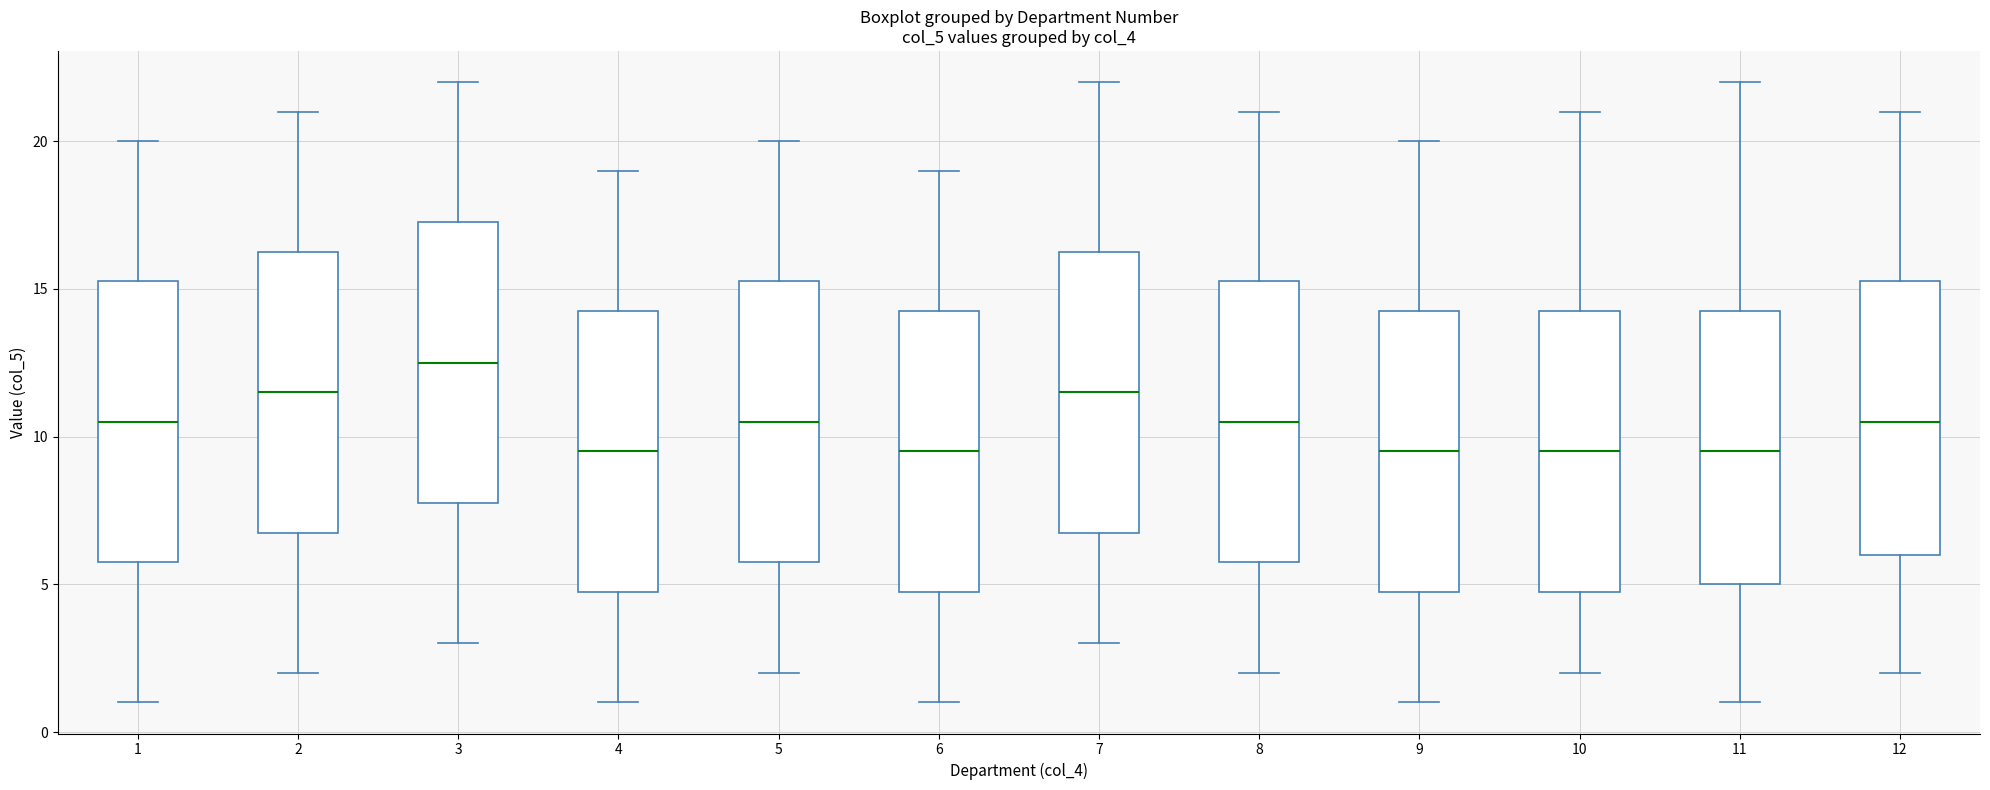

Where is the upper edge of the box at x = 4 on the y-axis? The values are not printed on the chart, so give them approximately, as read against the axis.

14.5